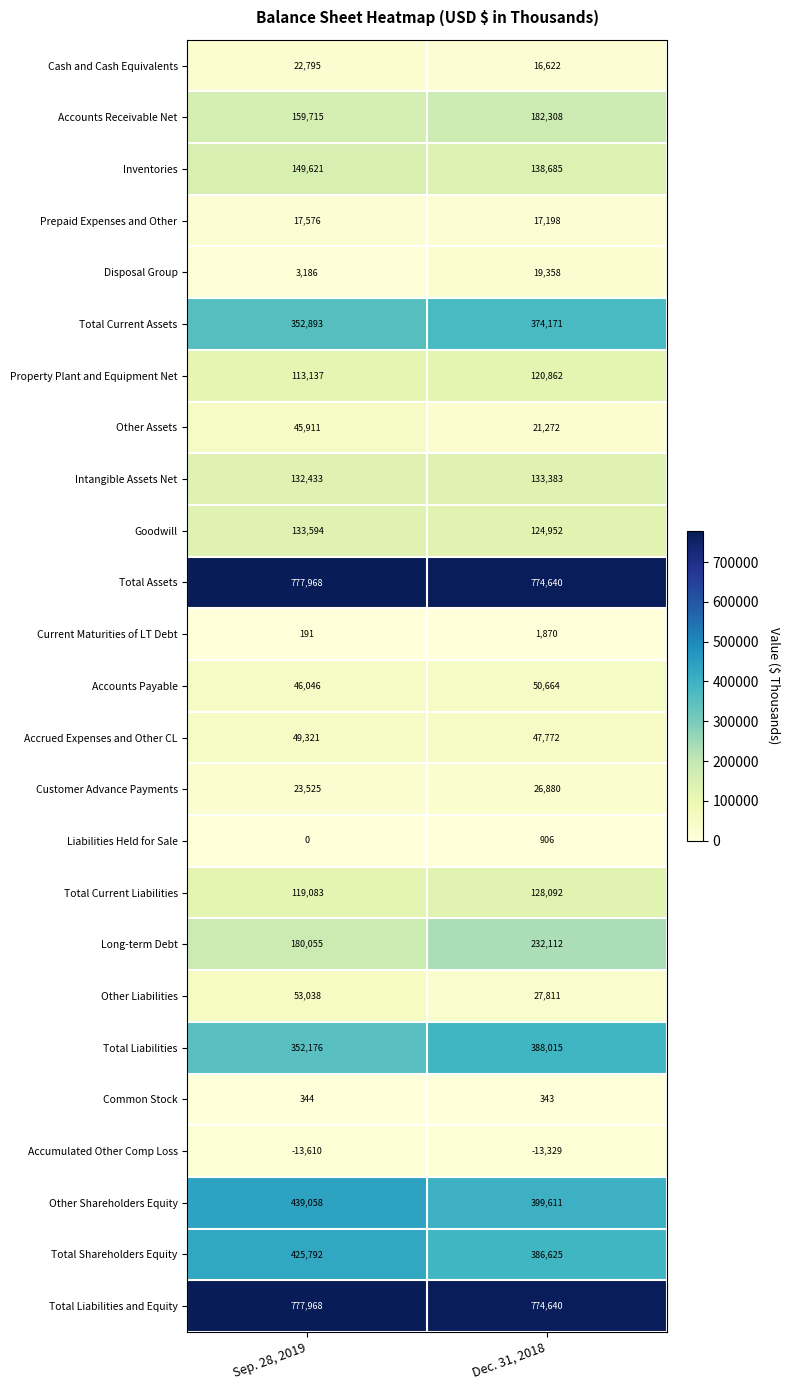

True or false: Total Liabilities has a value of 73670 at Sep. 28, 2019.

False